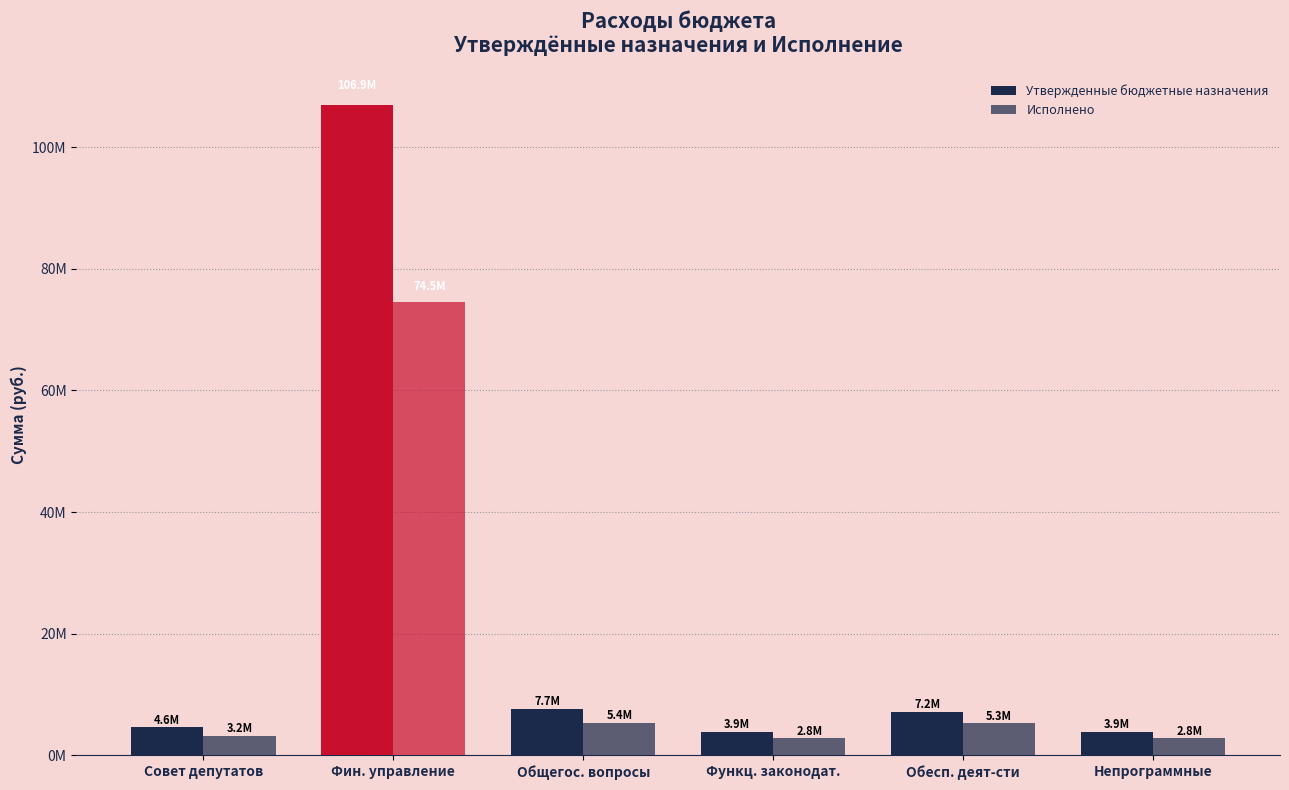

What is the maximum value shown in the chart?

106850626.0